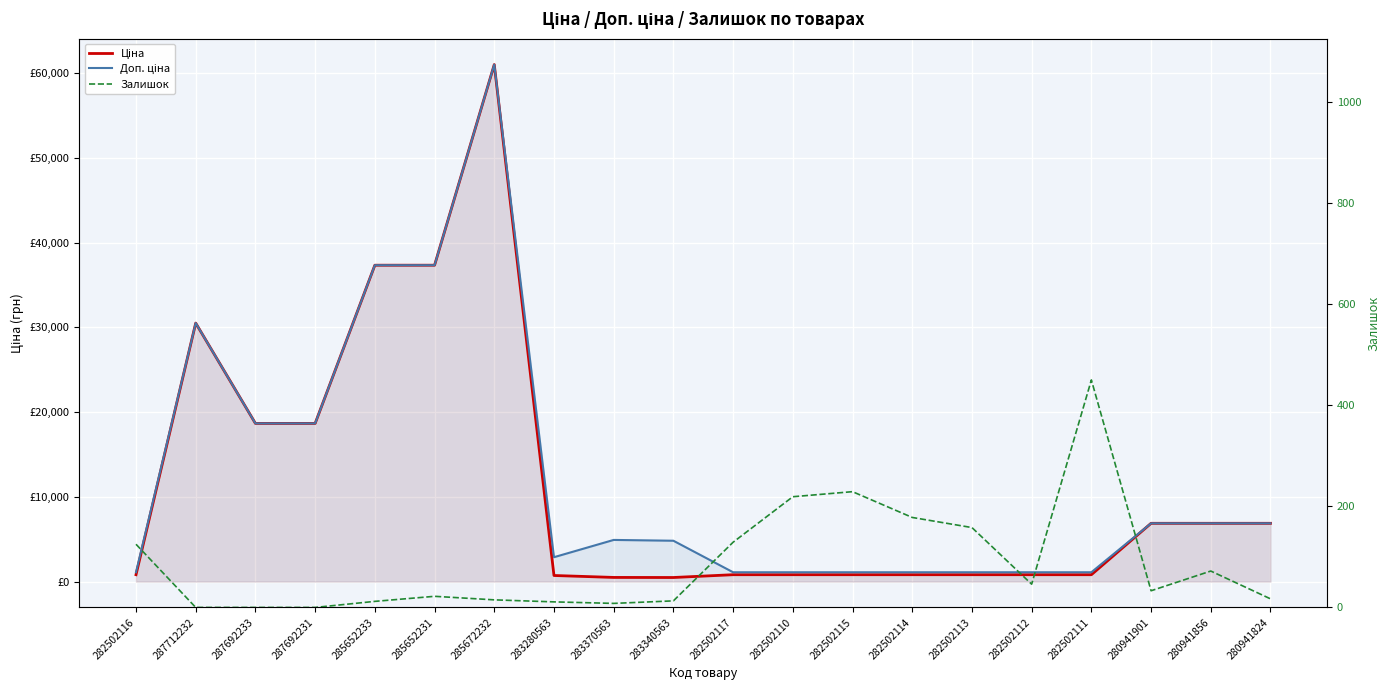

Is it true that Доп. ціна equals 61024.7 at 285672232?

True